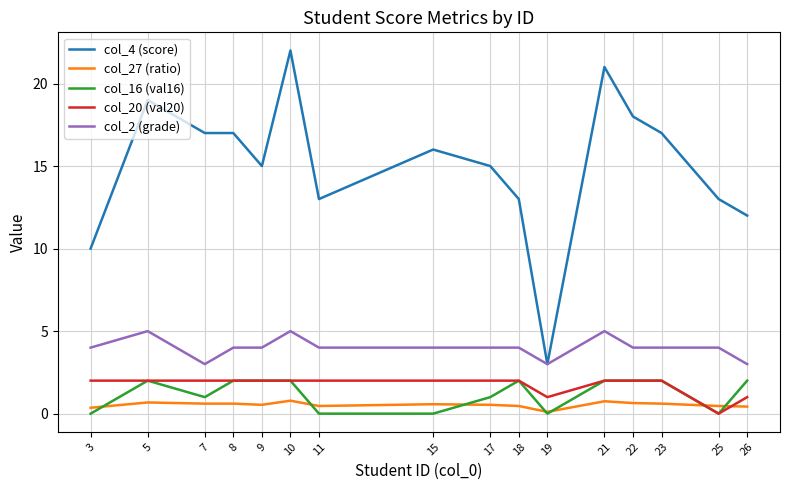

Is it true that col_16 (val16) equals 3.0 at 23?

False